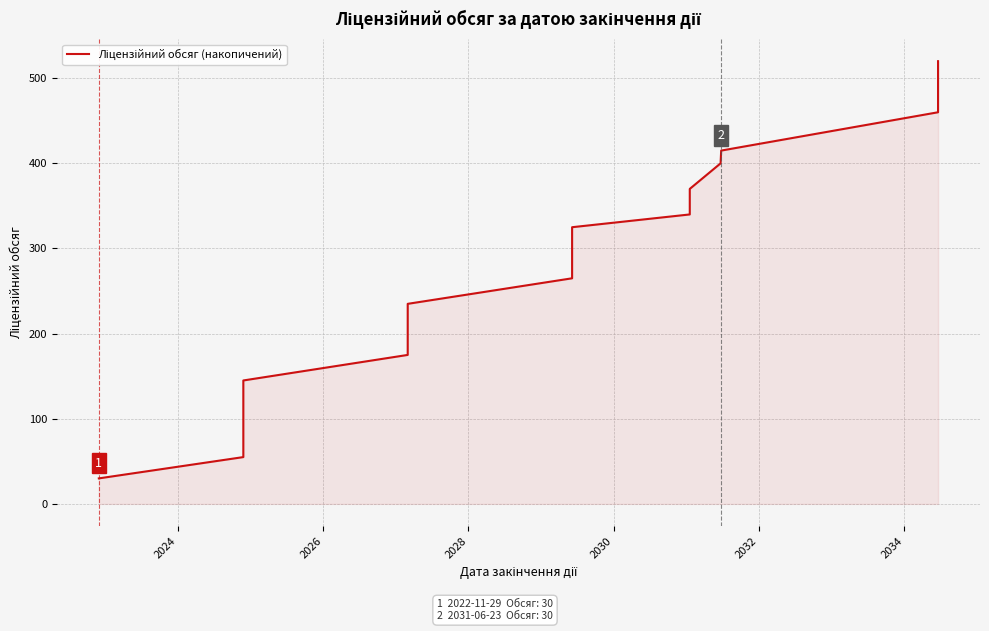

True or false: there are more than 2 points higher than both neighbors.

False